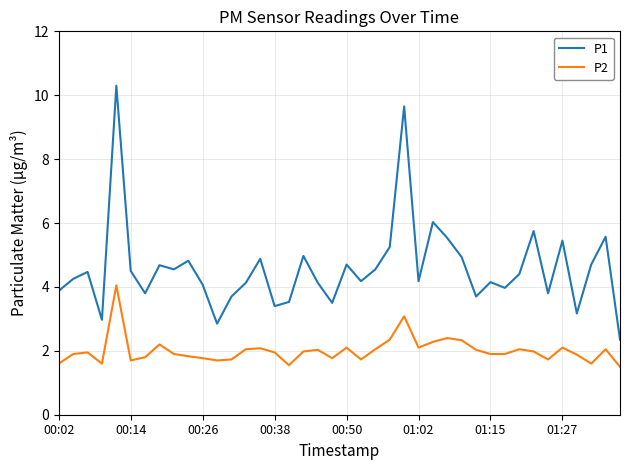

True or false: P2 and P1 intersect in this chart.

False